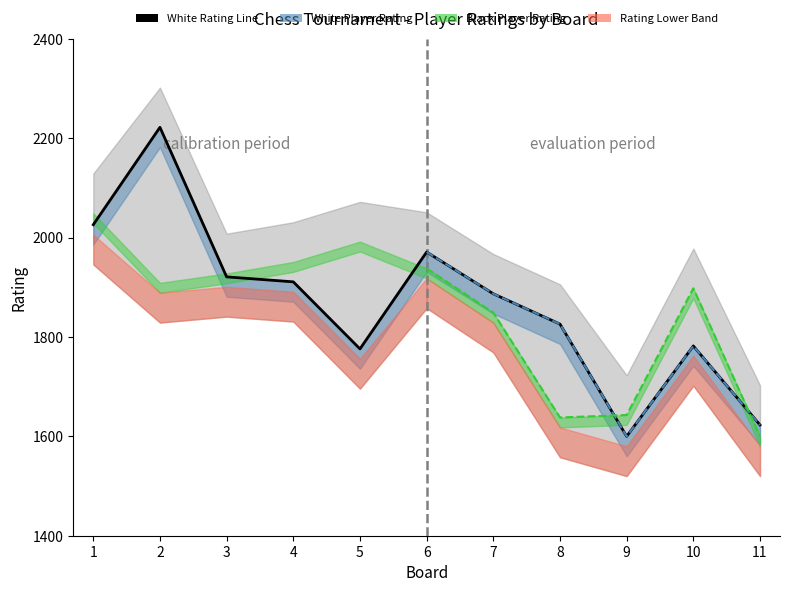

Between 9 and 3, which is larger?

3